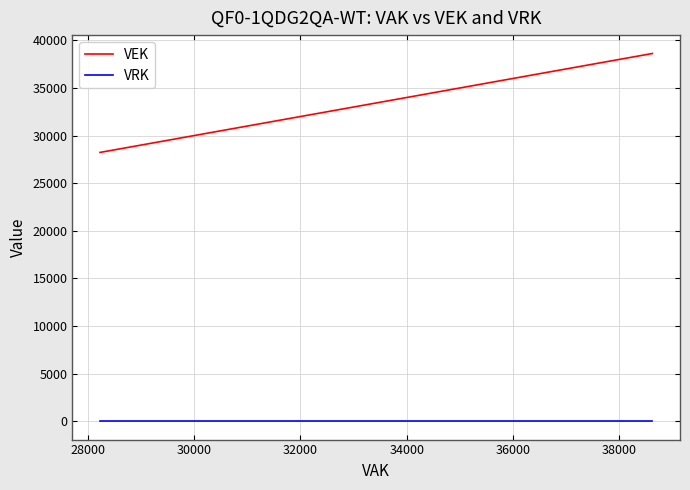

True or false: VRK and VEK cross at least once.

False